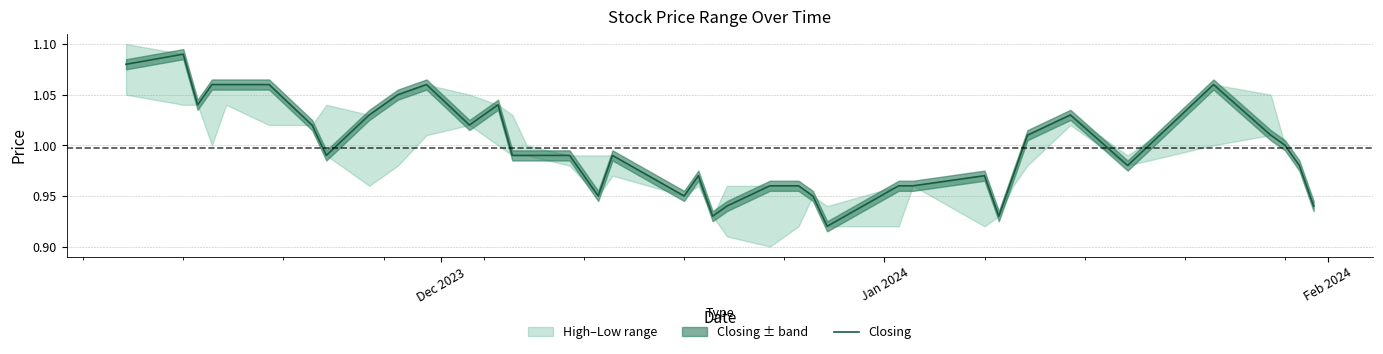

Does the chart have visible grid lines?

Yes